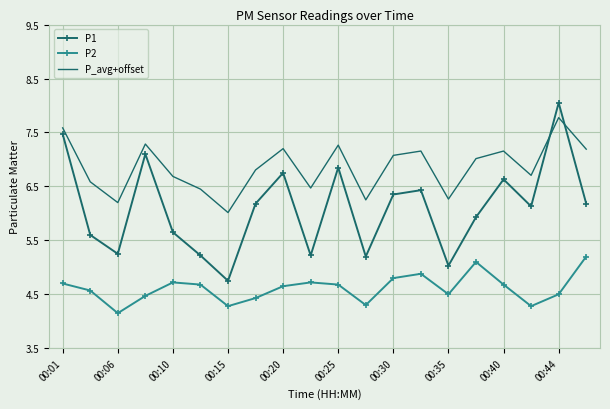

Which series ends up on top after the final intersection of P_avg+offset and P1?

P_avg+offset